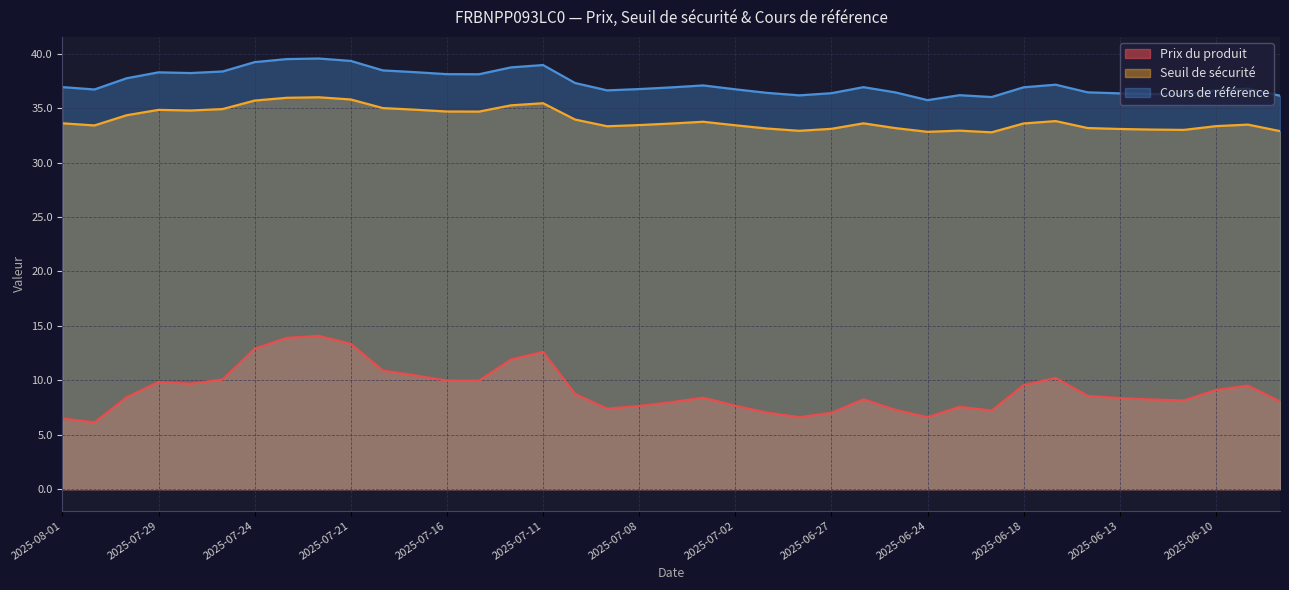

Which label corresponds to the smallest value in the chart?

2025-07-31